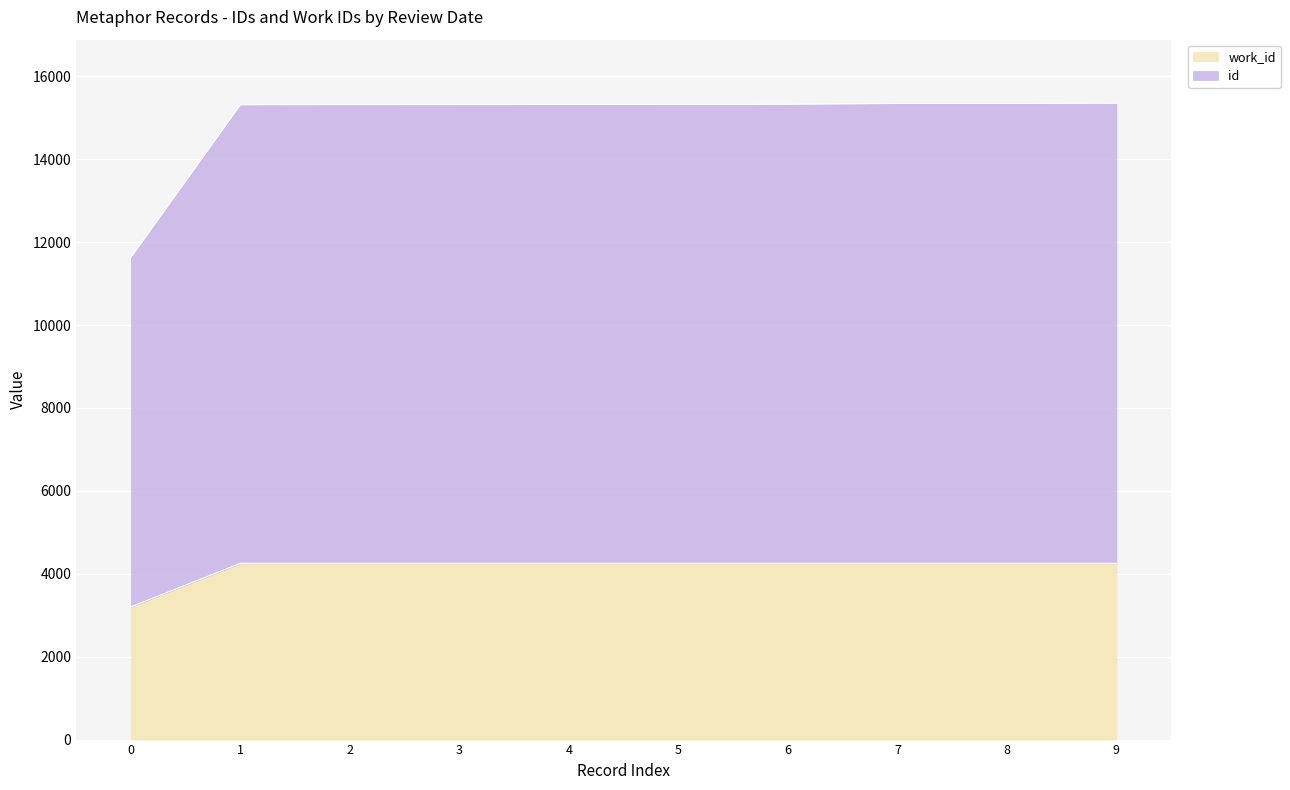

What is the total value across all series at 2?

15318